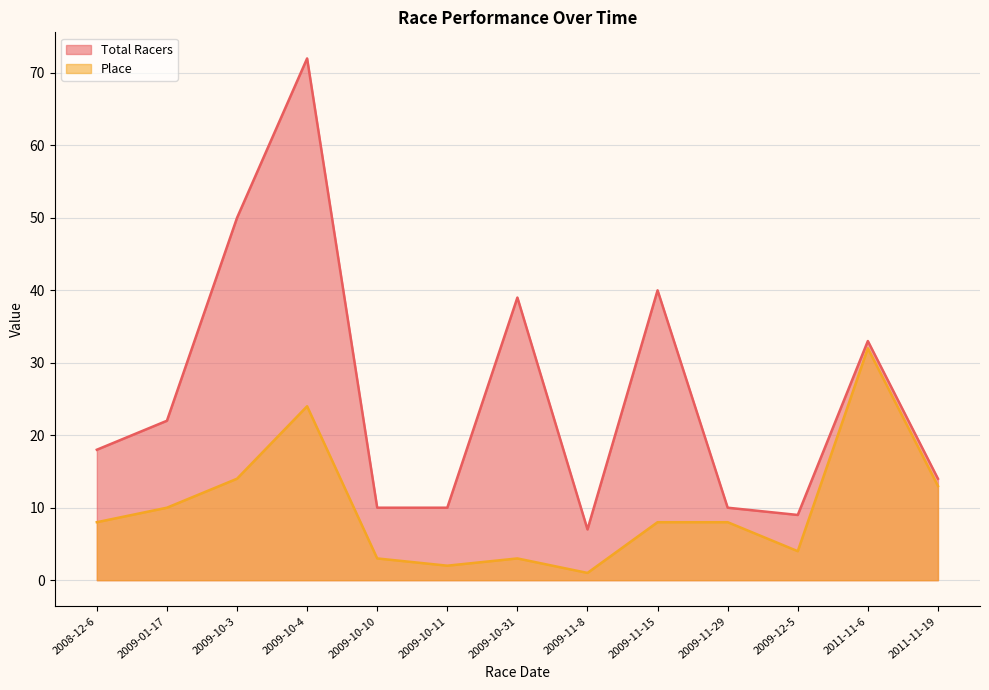

Which series has the widest spread of values?

Total Racers